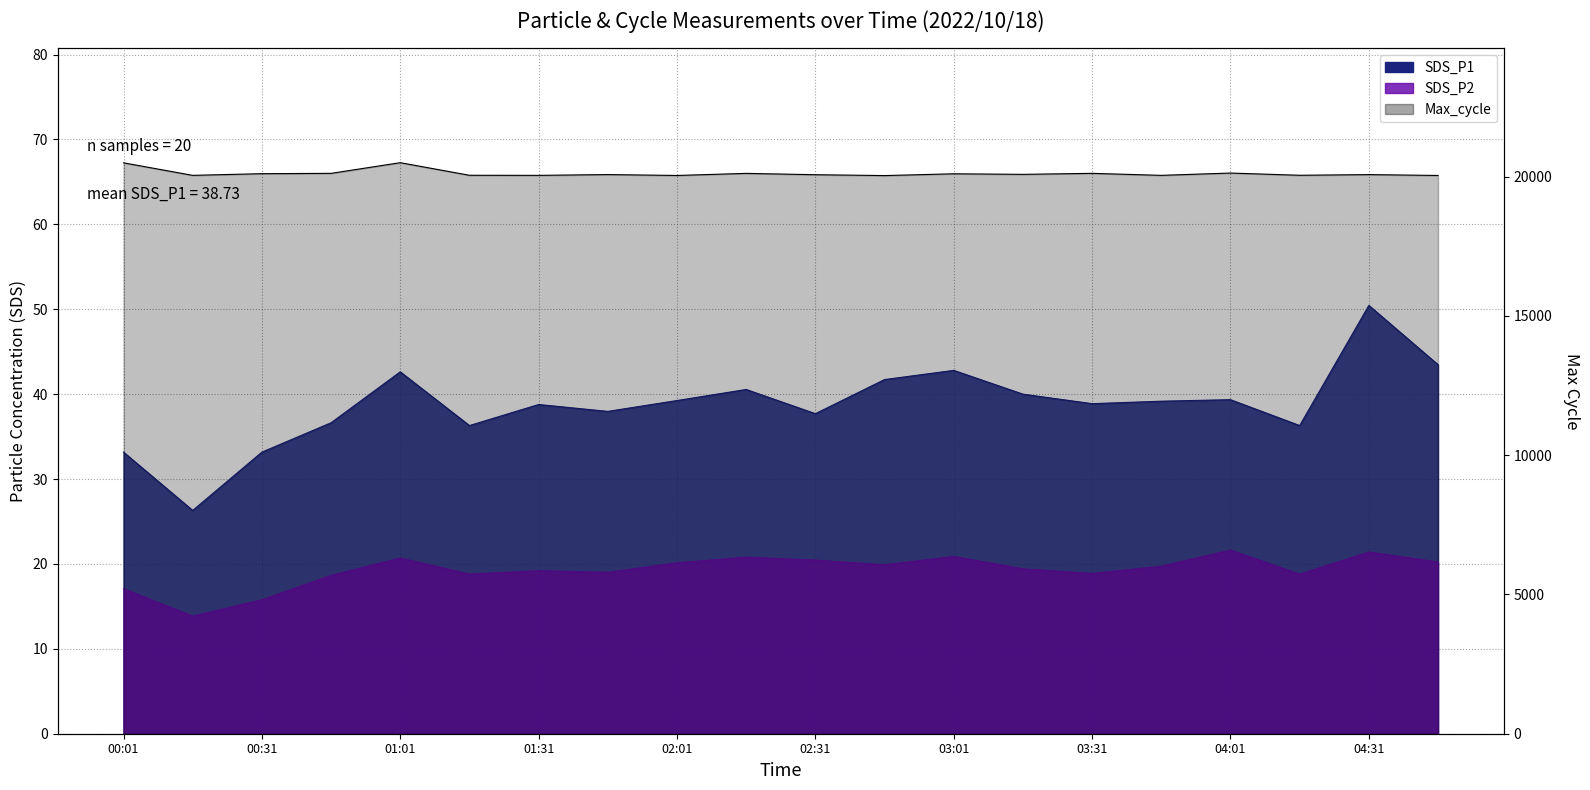

Which category has the lowest value in the SDS_P2 series?

00:16